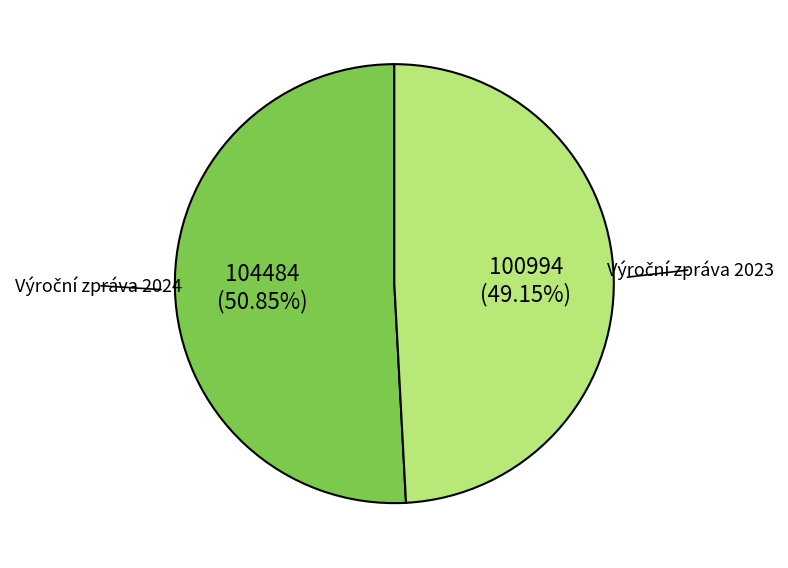

Is there any slice that represents more than half of the pie?

Yes